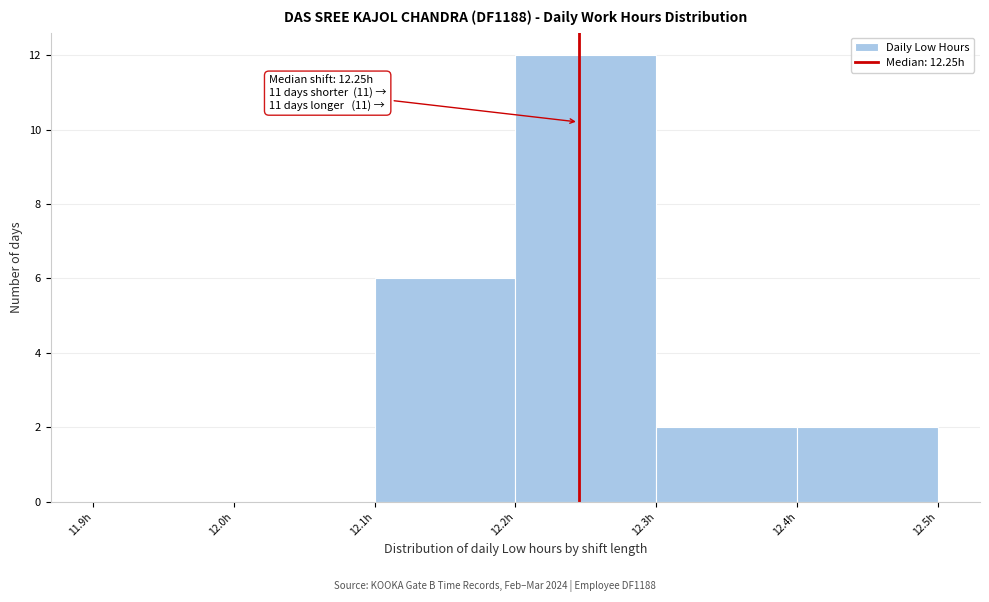

Over which range of the x-axis is the bar tallest?

12.2 to 12.3